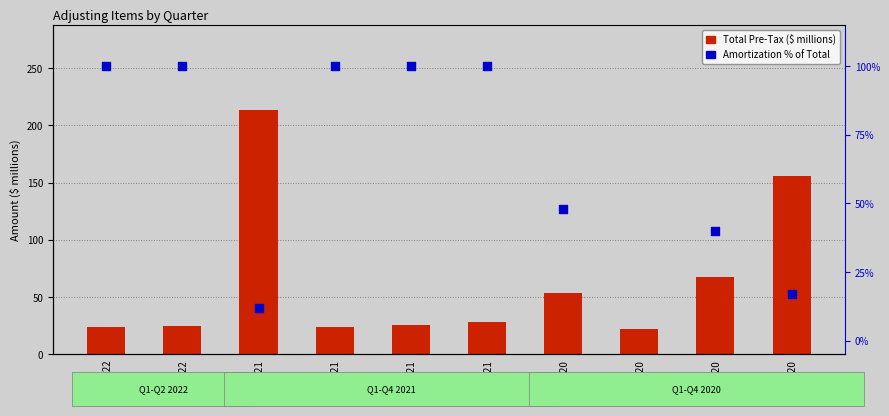

Which series reaches the minimum Y coordinate?

Amort % of Total